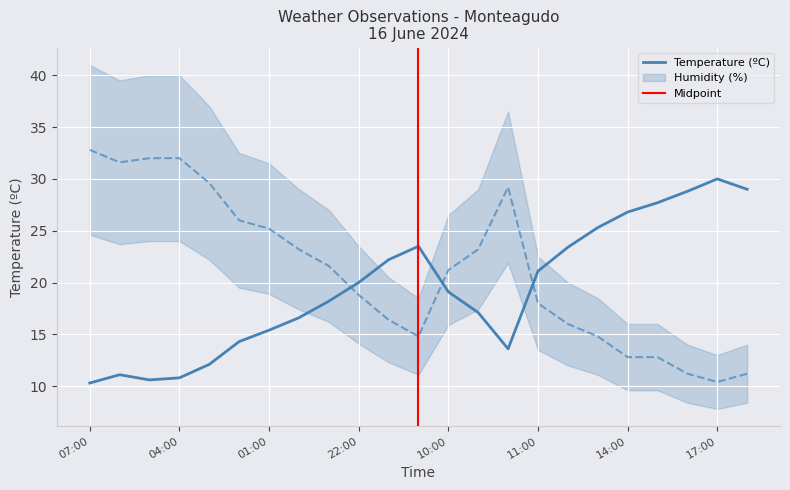

The value of Temperature (ºC) at 09:00 is 17.1. True or false?

True